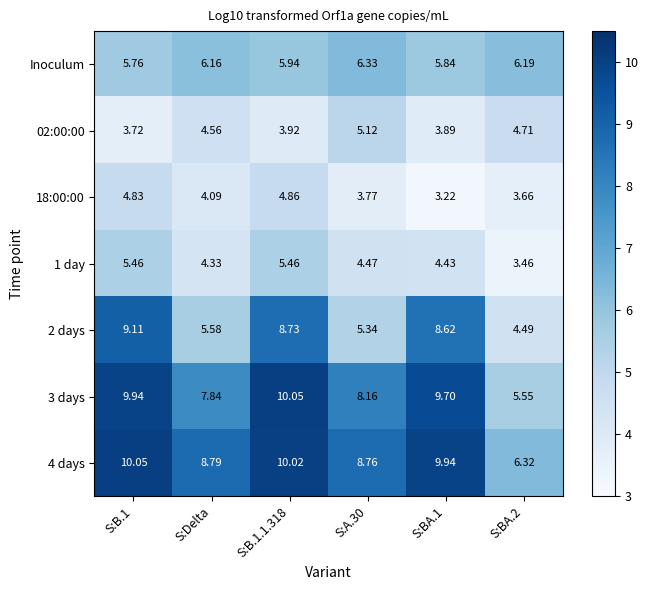

How many distinct data groups are displayed?

7